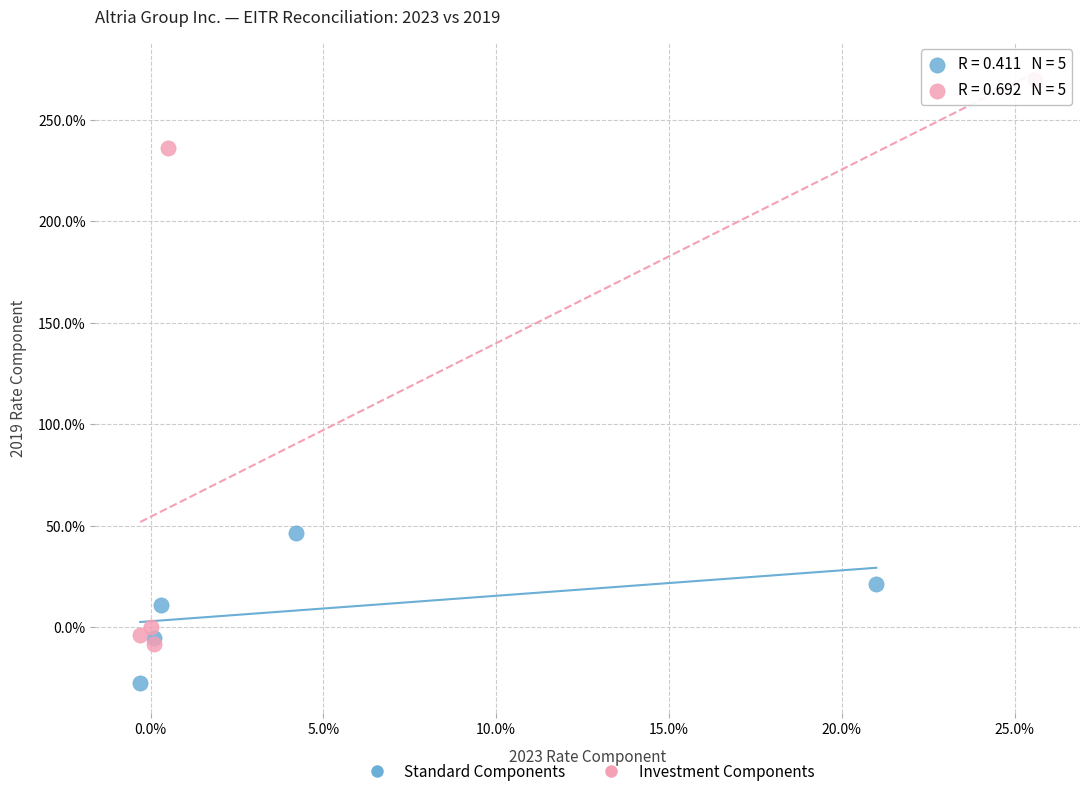

Which series reaches the maximum Y coordinate?

Investment Components